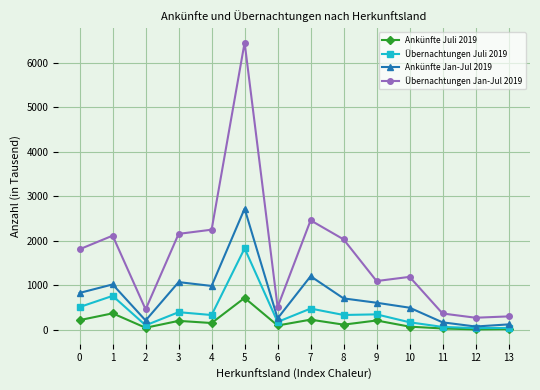

What is the difference between the maximum and second lowest values in the Ankünfte Juli 2019 series?

699.9